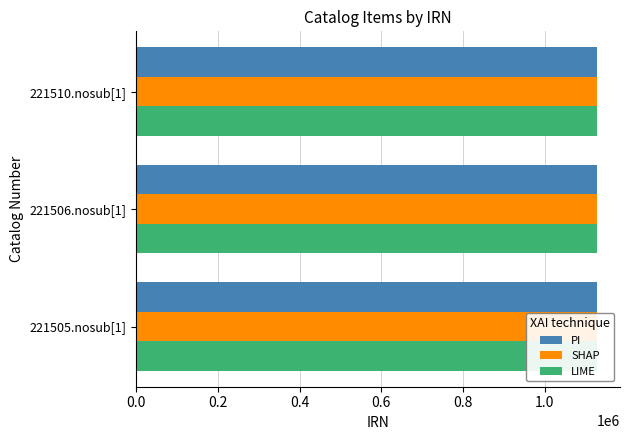

How many groups of bars are there?

3